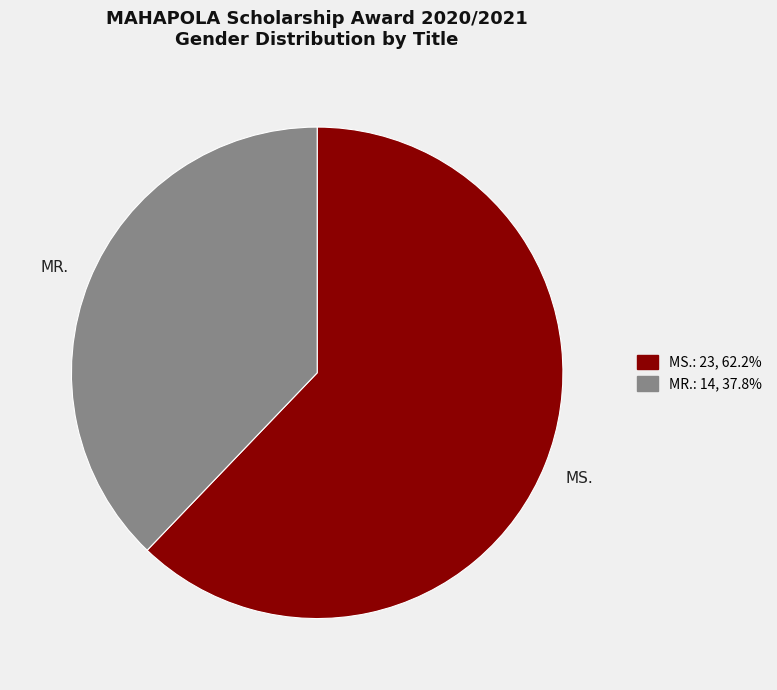

Does MS. represent more than half of the total?

Yes